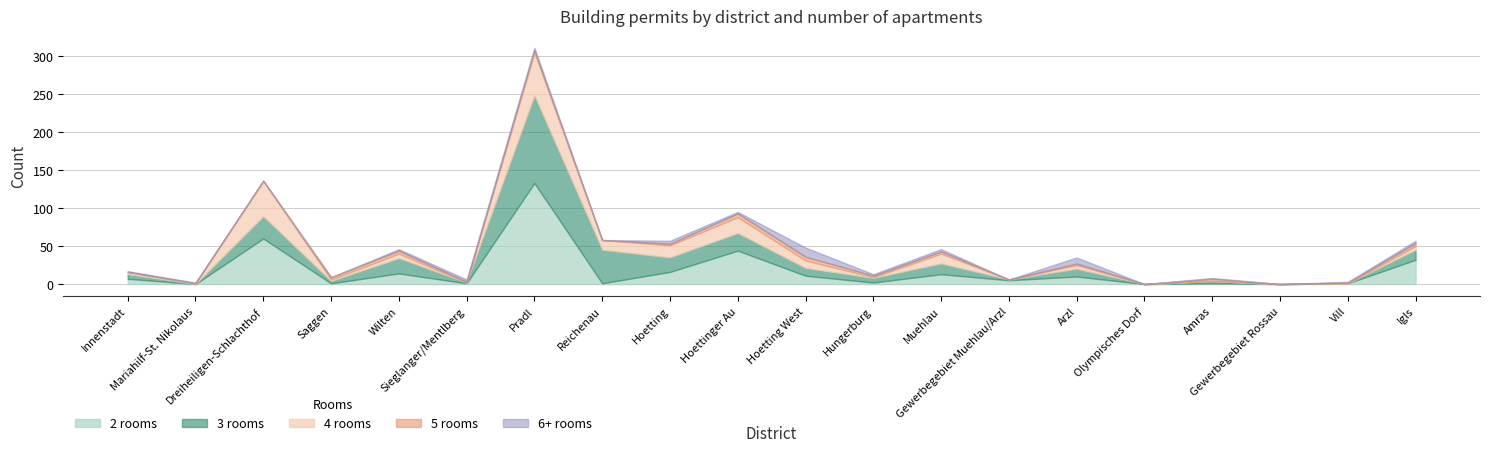

True or false: 2 and 6 cross at least once.

True